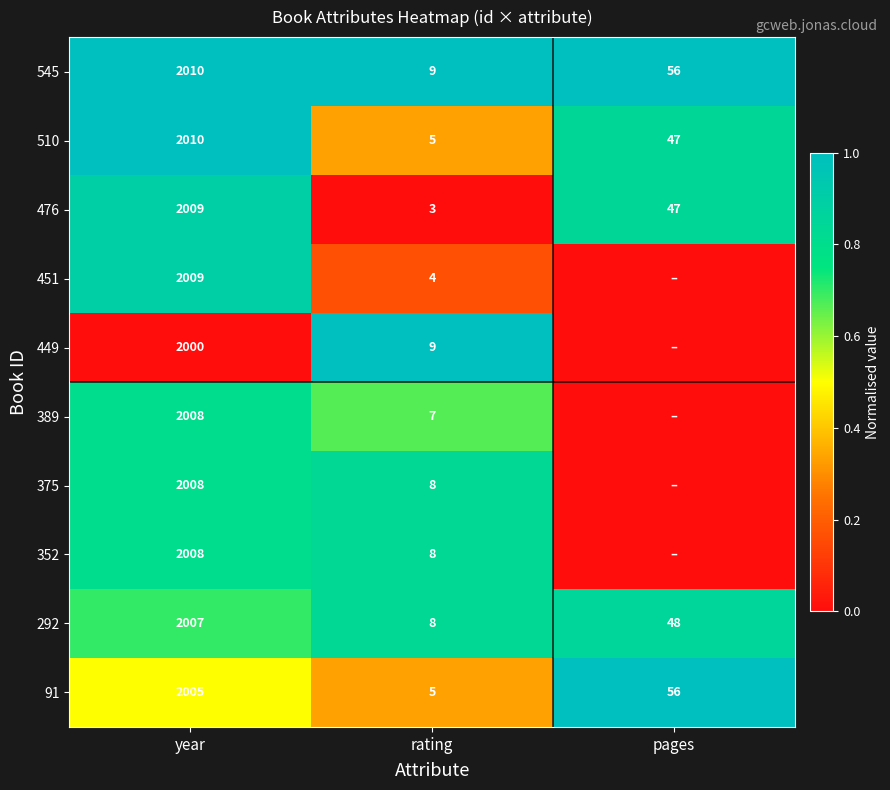

The value of 449 at rating is 1.4. True or false?

False